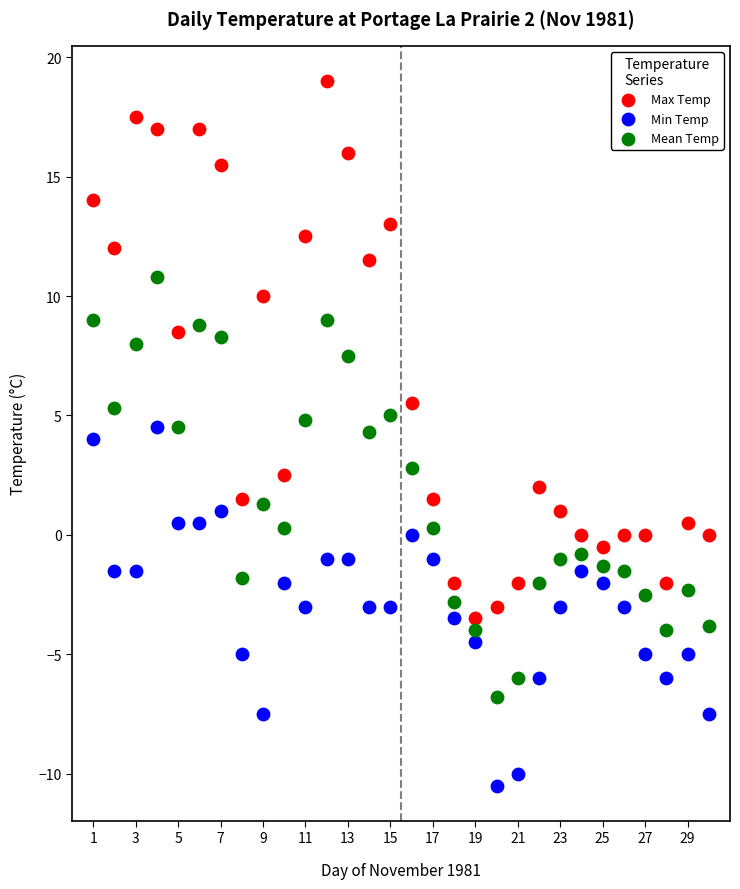

Across all data points, what is the range of X values (max minus min)?

29.0